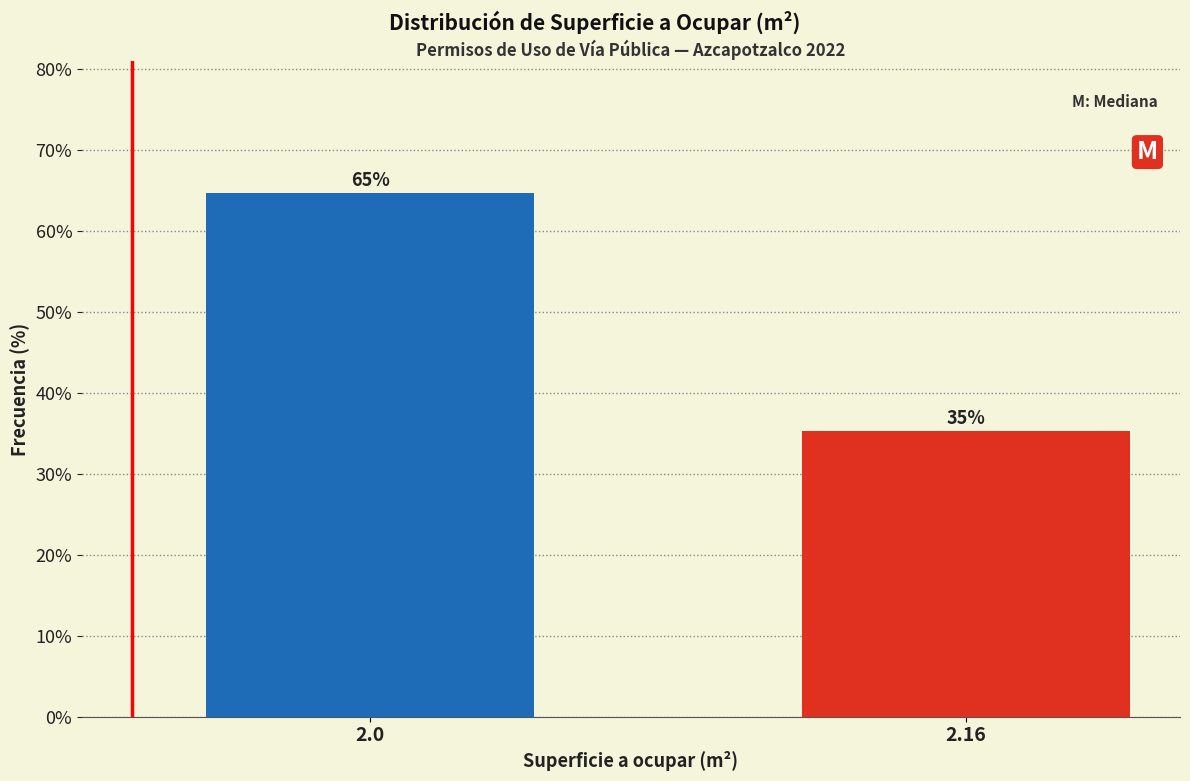

What is the average value?

50.0